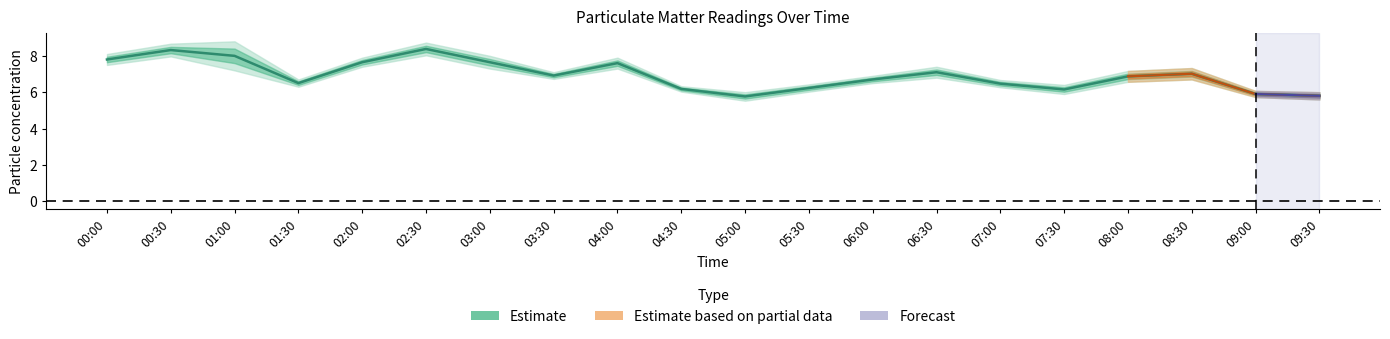

Count the number of values greater than 6.

17